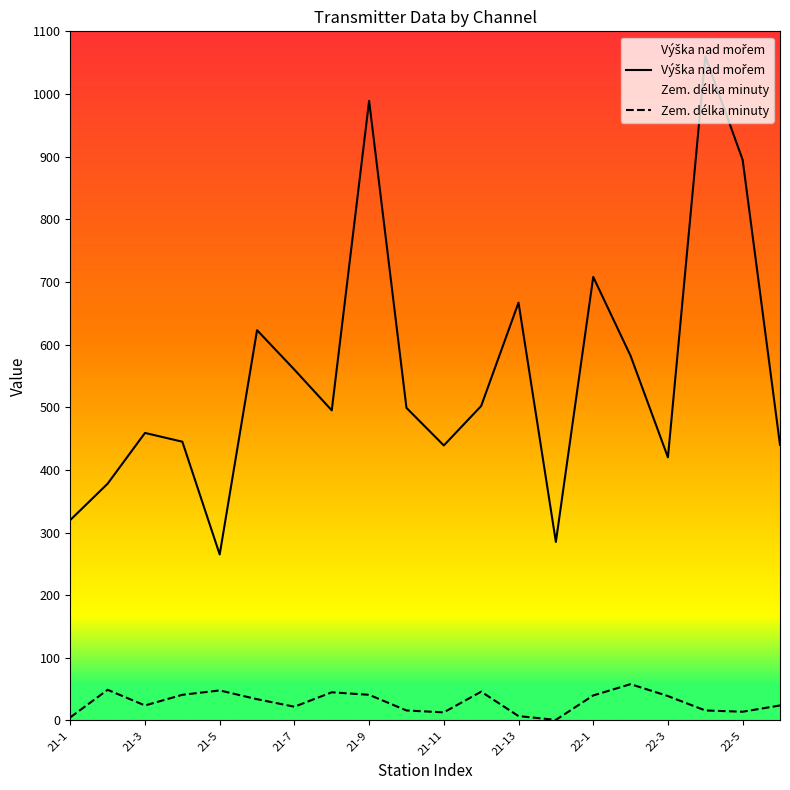

Which series has the largest range (max minus min)?

Výška nad mořem